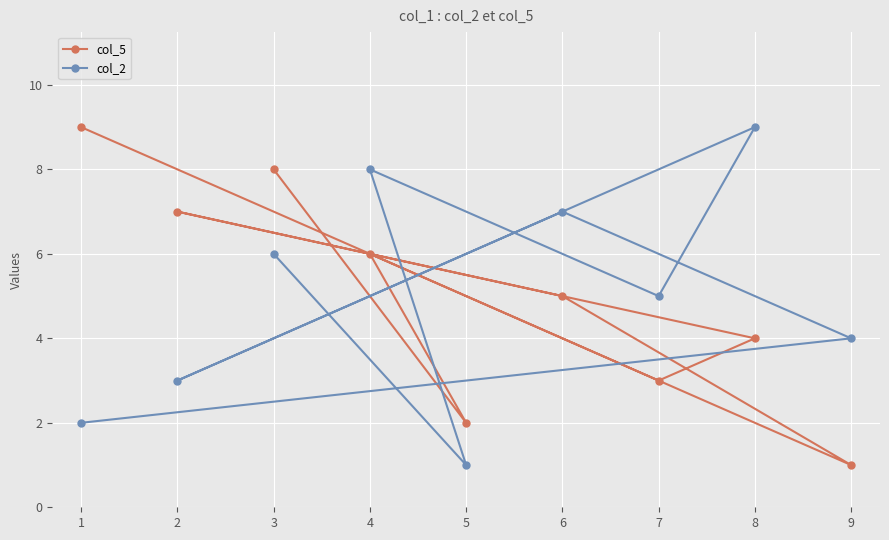

Is the value of col_2 at 7 greater than the value of col_5 at 9?

Yes